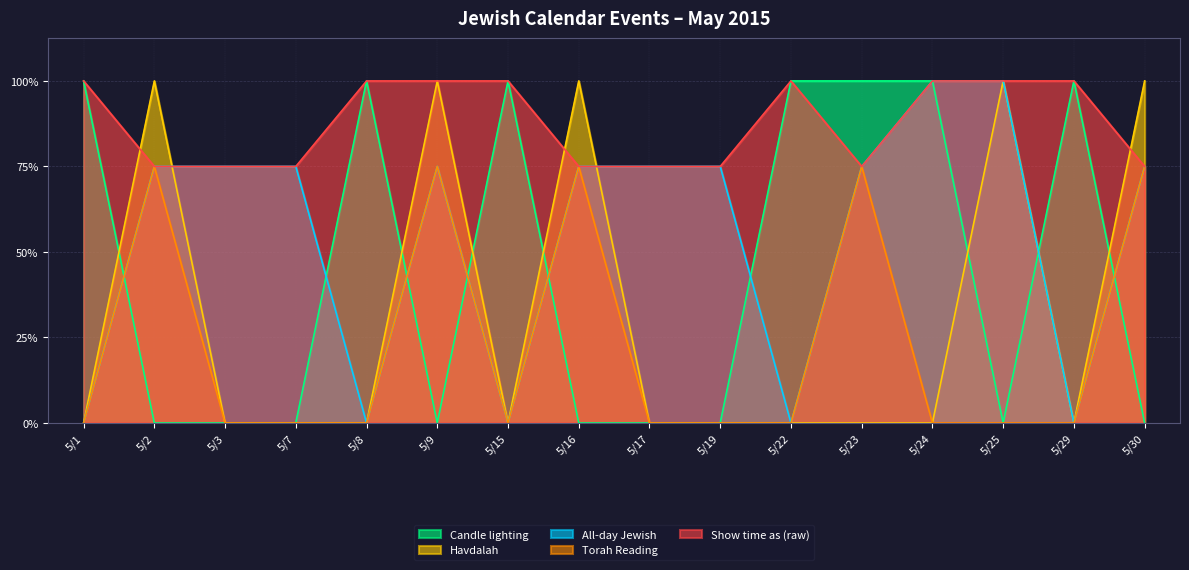

How many data points in All-day Jewish are less than 3?

5